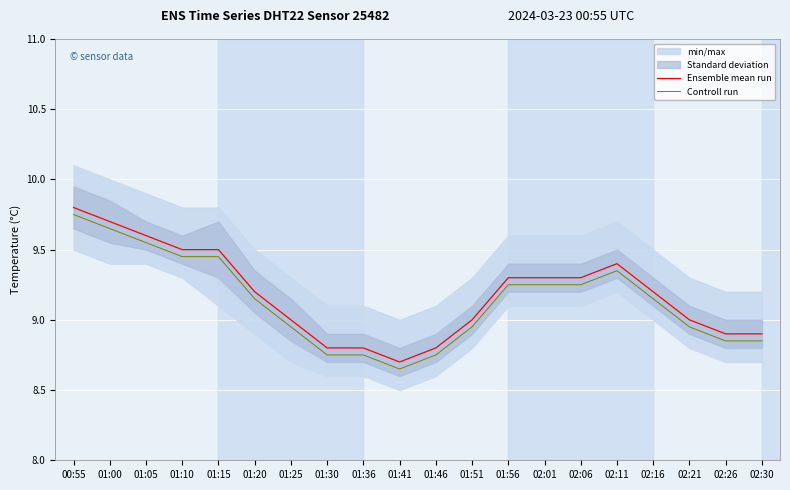

At which category is the sum across all series the highest?

00:55